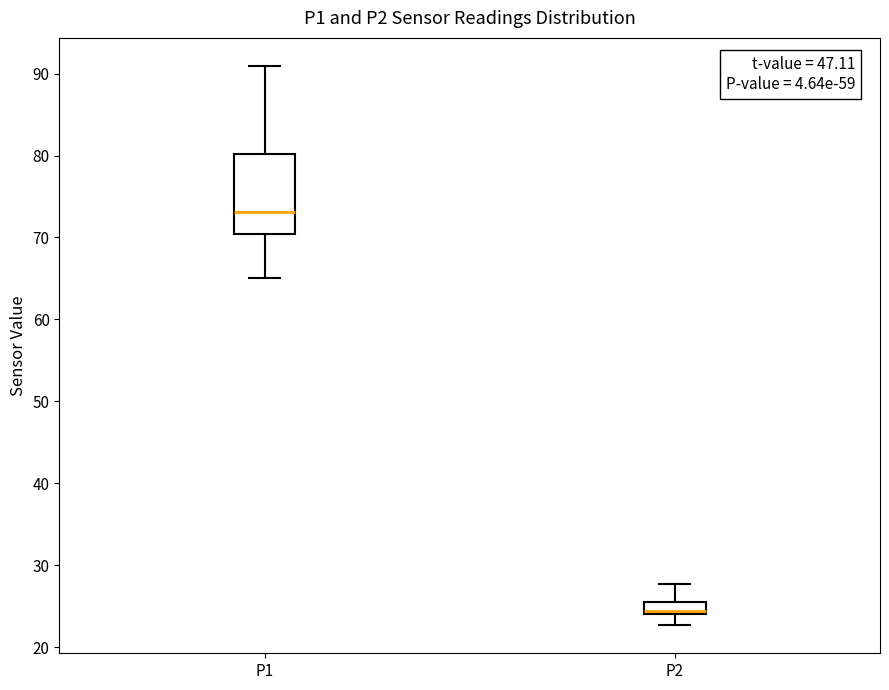

Which box is the tallest, from its lower edge to its upper edge?

P1